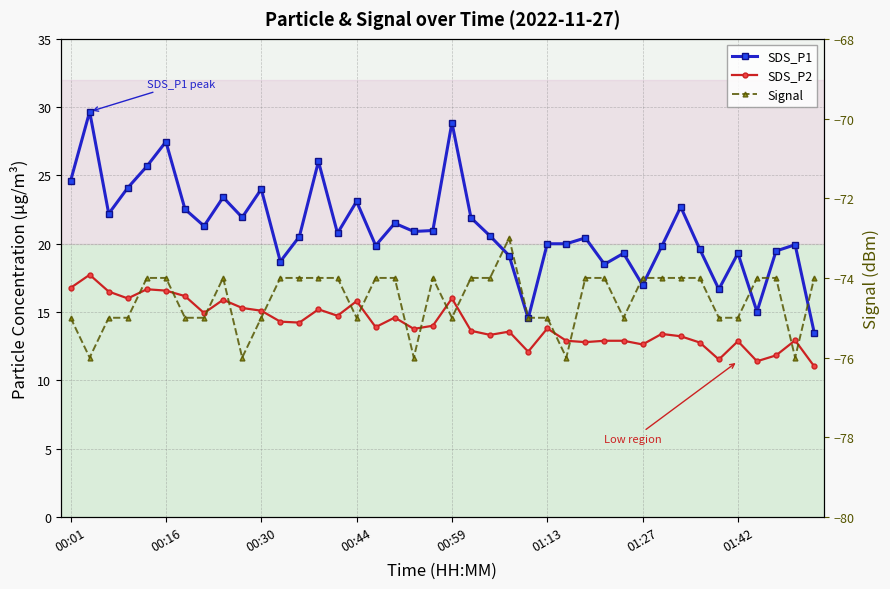

Count the Signal values in the range -75 to -74.

34